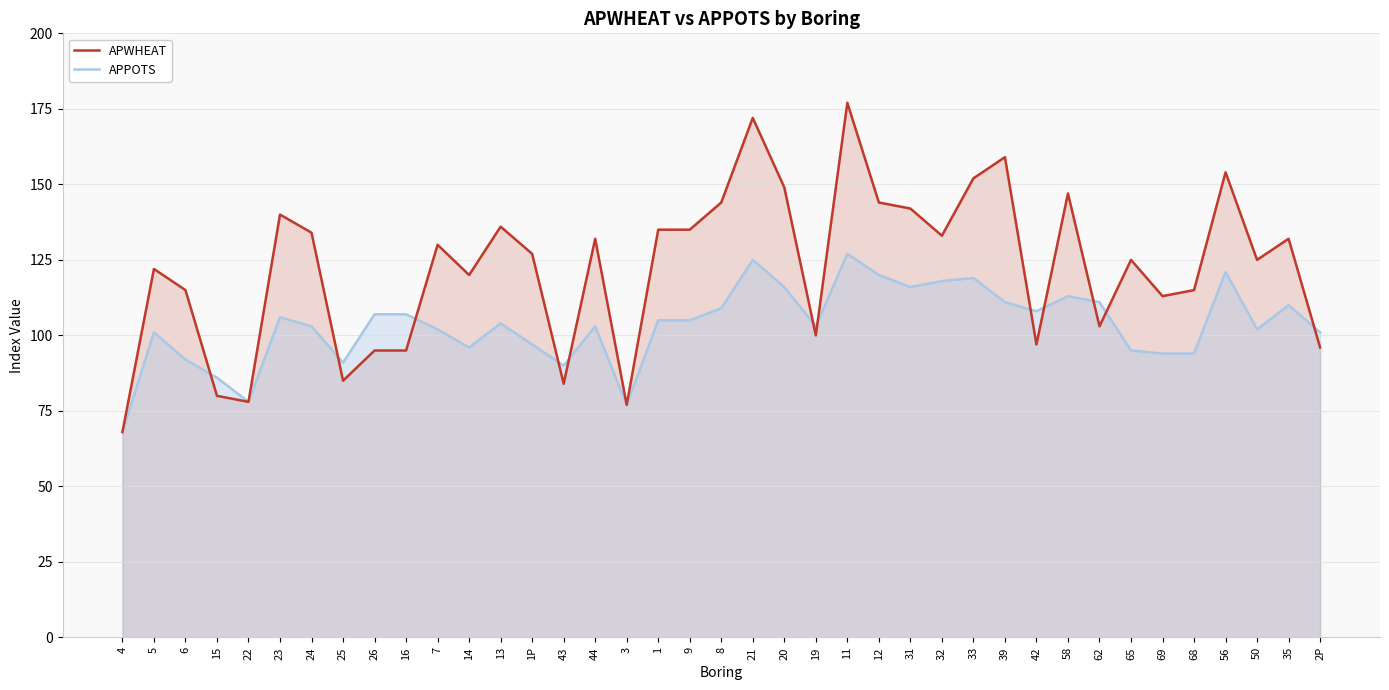

Rank the series by their maximum value, from lowest to highest.

APPOTS, APWHEAT